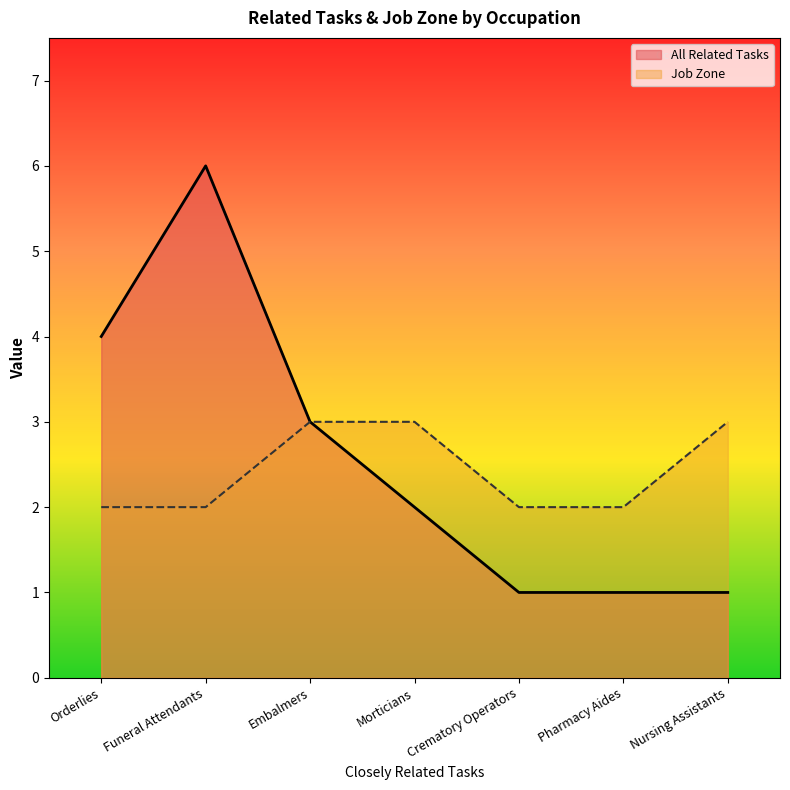

At which category is the sum across all series the highest?

Funeral Attendants